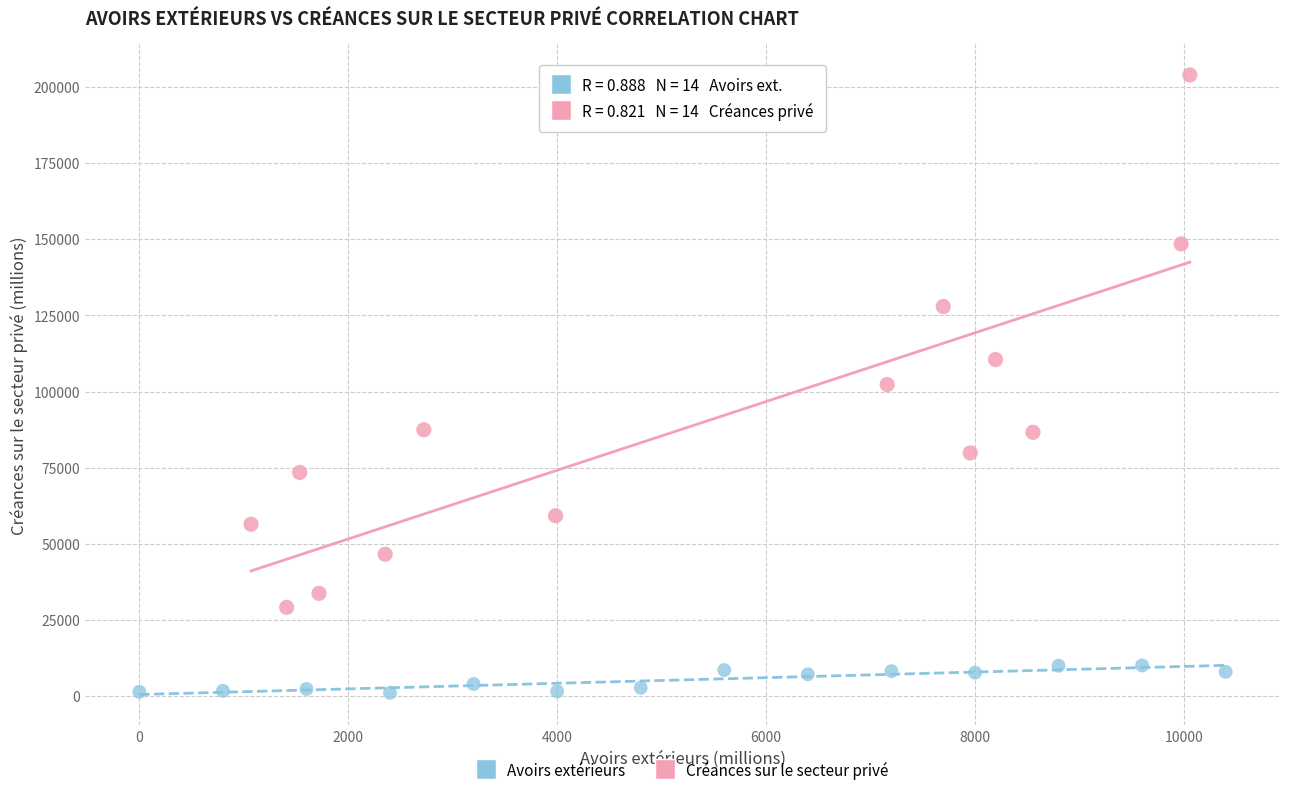

Which series has the largest Y range (max minus min)?

Créances sur le secteur privé